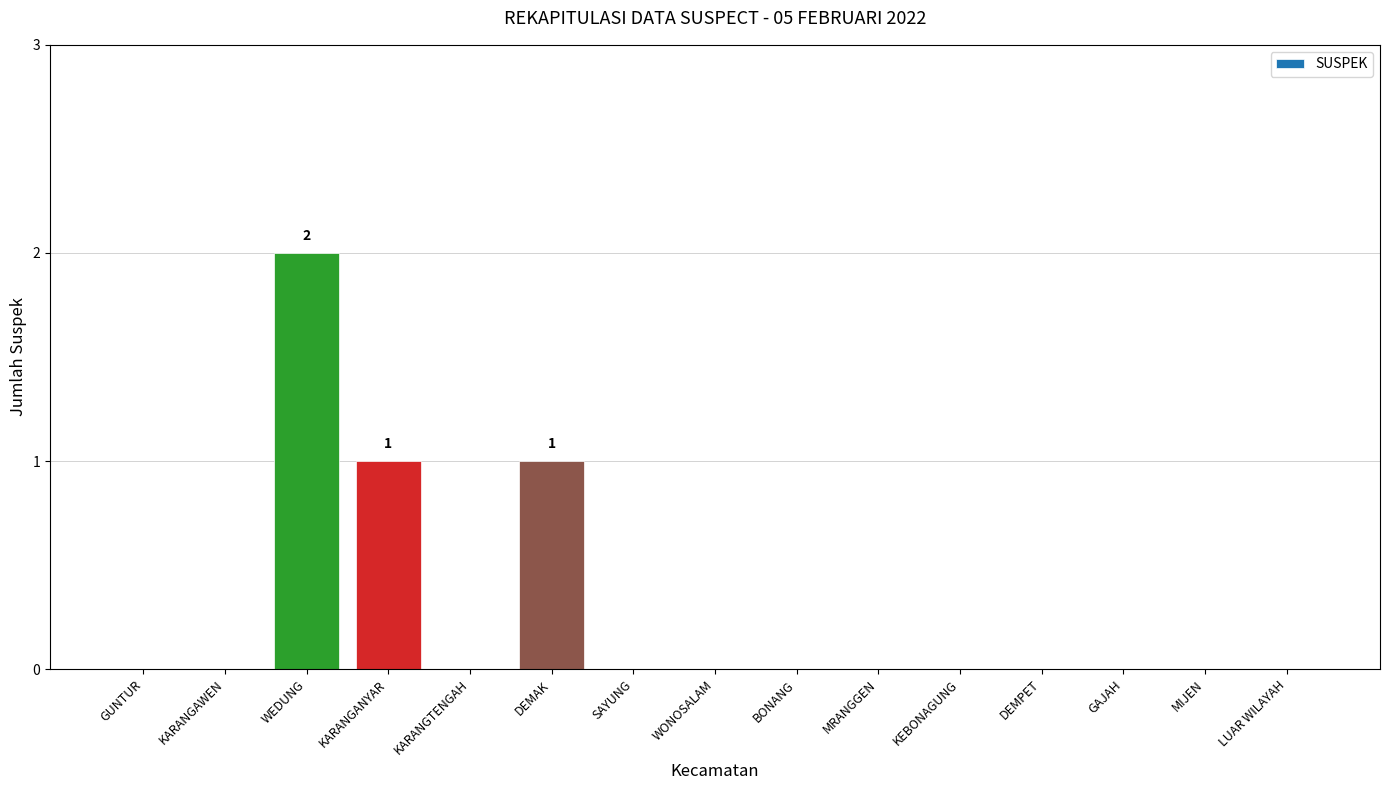

At which category does the chart reach its peak across all series?

WEDUNG